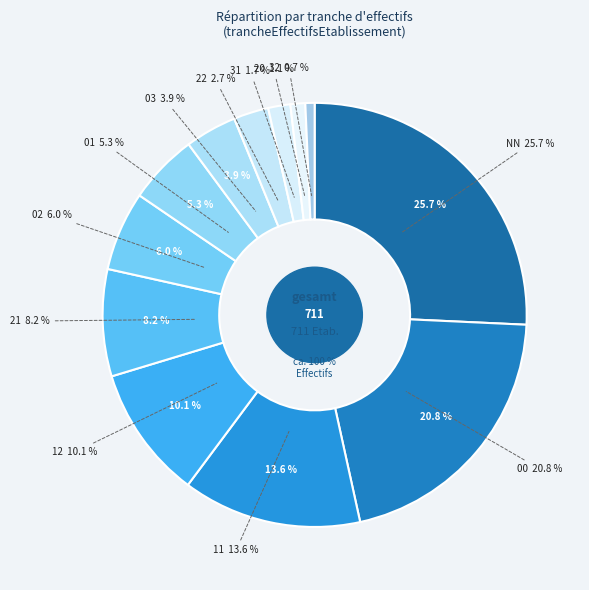

Combined, what portion of the pie is 31 and 02?

7.7%